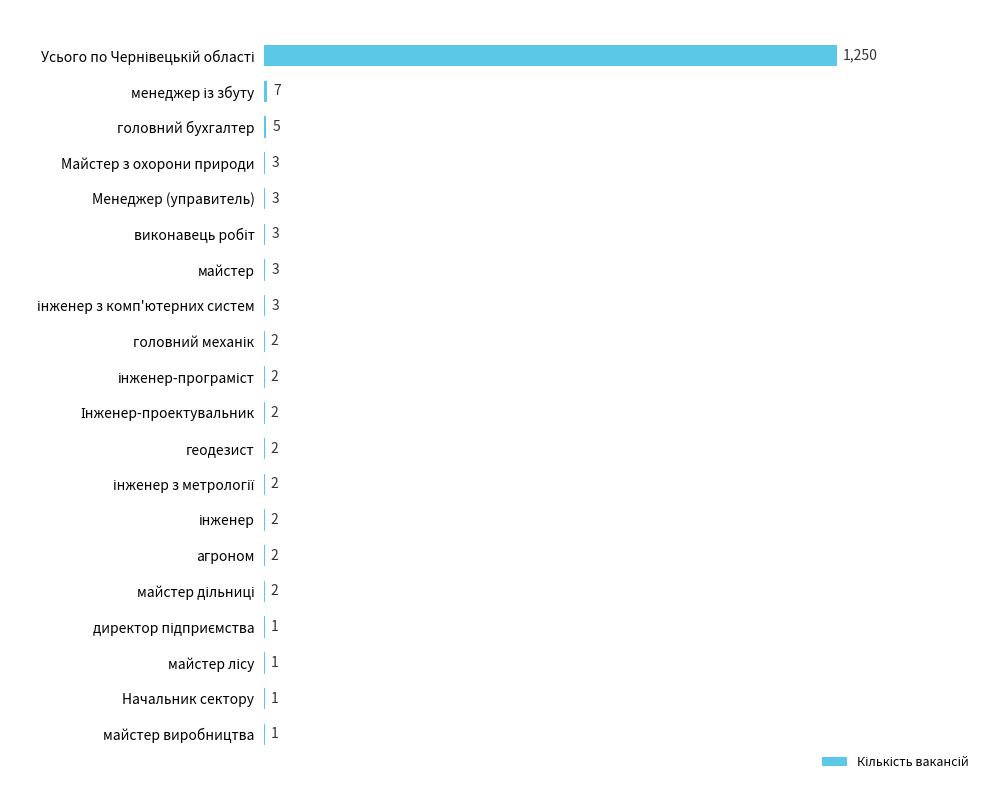

What is the sum of all values?

1297